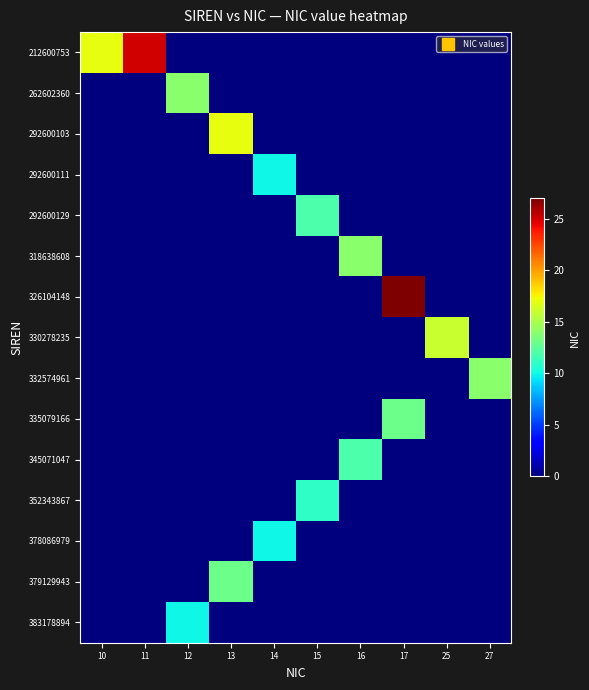

Reading left to right, extract all data points from this chart.

212600753: 10=17	11=25	12=0	13=0	14=0	15=0	16=0	17=0	25=0	27=0
262602360: 10=0	11=0	12=14	13=0	14=0	15=0	16=0	17=0	25=0	27=0
292600103: 10=0	11=0	12=0	13=17	14=0	15=0	16=0	17=0	25=0	27=0
292600111: 10=0	11=0	12=0	13=0	14=10	15=0	16=0	17=0	25=0	27=0
292600129: 10=0	11=0	12=0	13=0	14=0	15=12	16=0	17=0	25=0	27=0
318638608: 10=0	11=0	12=0	13=0	14=0	15=0	16=14	17=0	25=0	27=0
326104148: 10=0	11=0	12=0	13=0	14=0	15=0	16=0	17=27	25=0	27=0
330278235: 10=0	11=0	12=0	13=0	14=0	15=0	16=0	17=0	25=16	27=0
332574961: 10=0	11=0	12=0	13=0	14=0	15=0	16=0	17=0	25=0	27=14
335079166: 10=0	11=0	12=0	13=0	14=0	15=0	16=0	17=13	25=0	27=0
345071047: 10=0	11=0	12=0	13=0	14=0	15=0	16=12	17=0	25=0	27=0
352343867: 10=0	11=0	12=0	13=0	14=0	15=11	16=0	17=0	25=0	27=0
378086979: 10=0	11=0	12=0	13=0	14=10	15=0	16=0	17=0	25=0	27=0
379129943: 10=0	11=0	12=0	13=13	14=0	15=0	16=0	17=0	25=0	27=0
383178894: 10=0	11=0	12=10	13=0	14=0	15=0	16=0	17=0	25=0	27=0